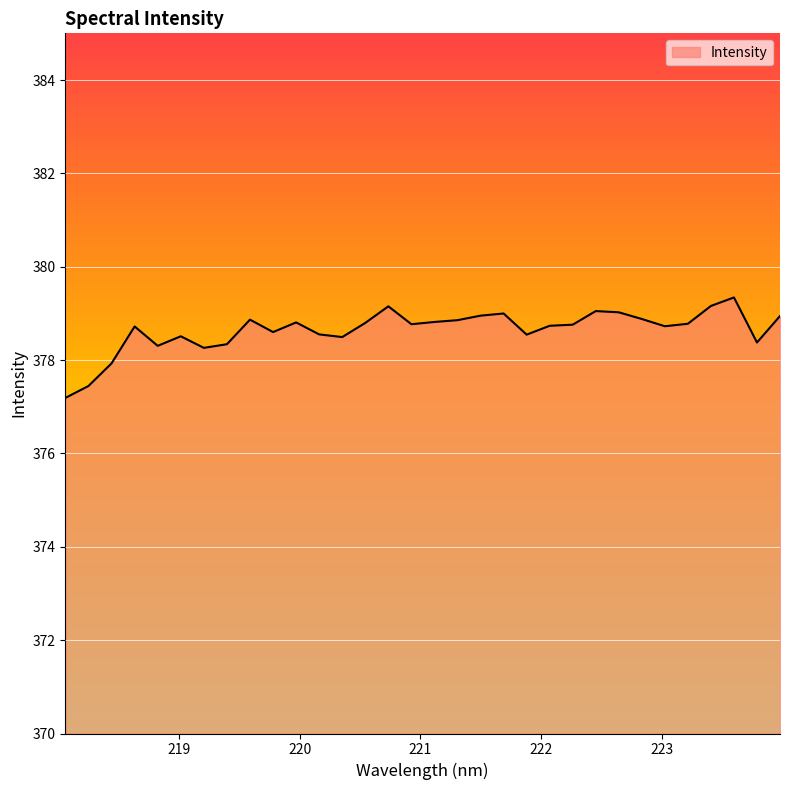

True or false: the data has more than 0 interior local peaks.

True